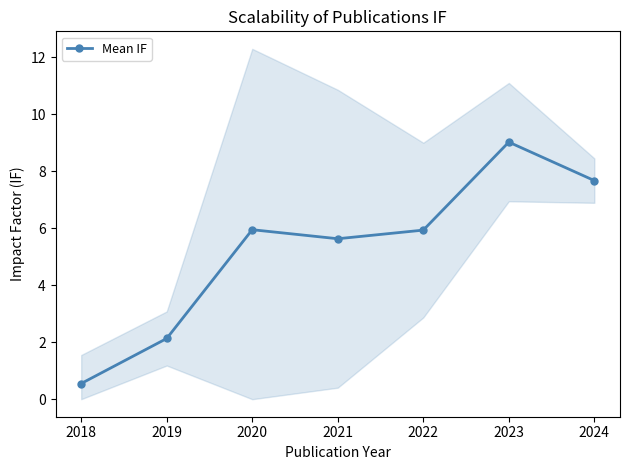

The value at 2018 is 0.8. True or false?

False